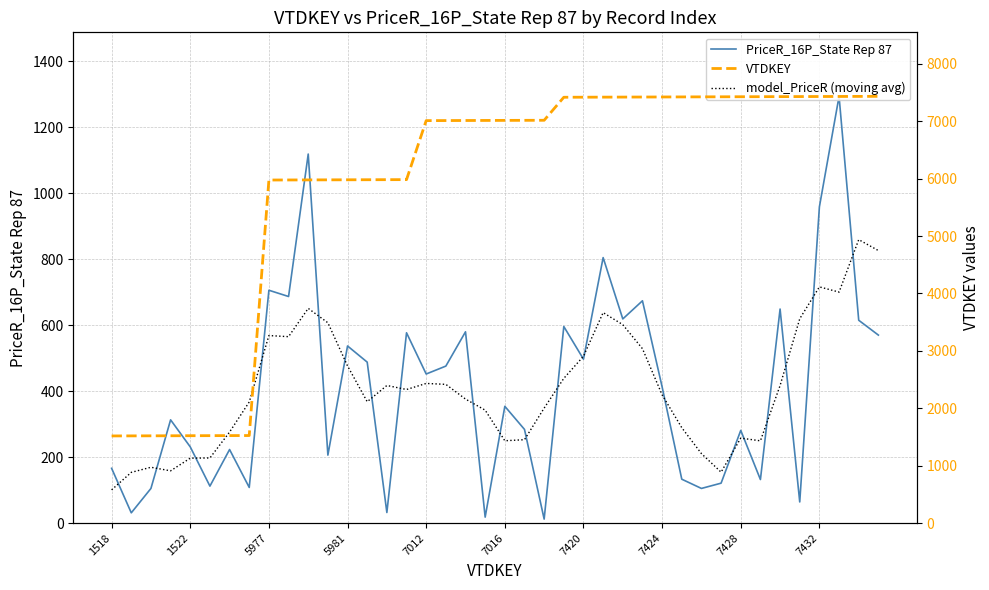

At which category does the chart reach its minimum across all series?

22